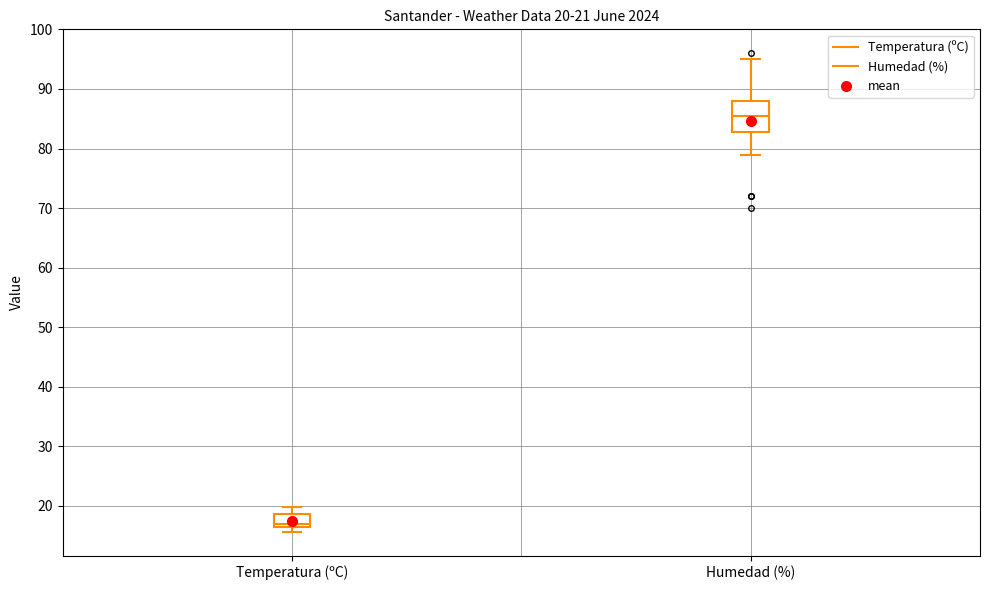

Which box is the tallest, from its lower edge to its upper edge?

Humedad (%)